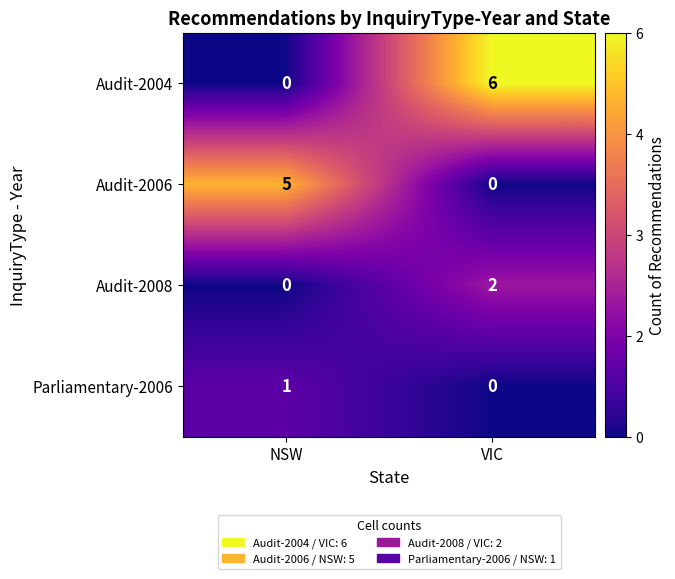

What is the difference between the Audit-2004 values at NSW and VIC?

6